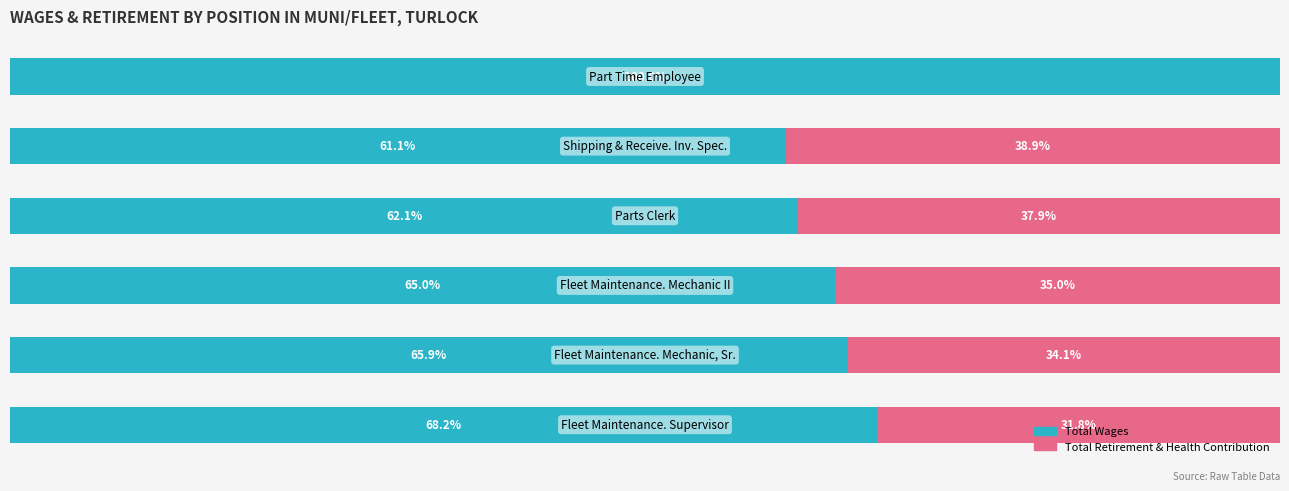

Reading left to right, transcribe all the data shown in this chart.

Total Wages: 68.2	65.9	65.0	62.1	61.1	100.0
Total Retirement & Health Contribution: 31.8	34.1	35.0	37.9	38.9	0.0